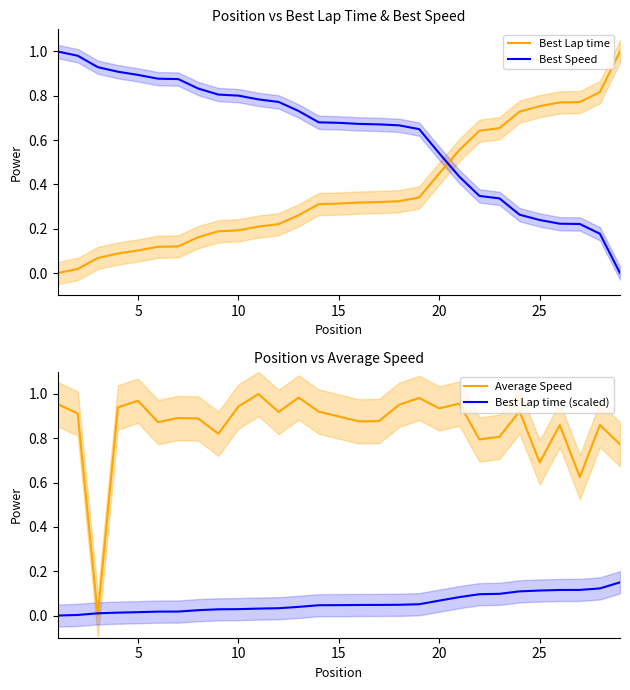

At how many categories does at least one series exceed 0?

29